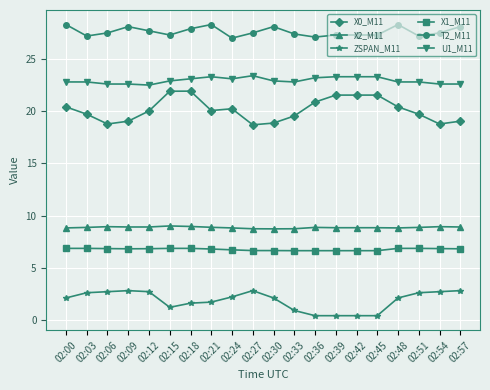

Does the chart display data point markers on the line(s)?

Yes